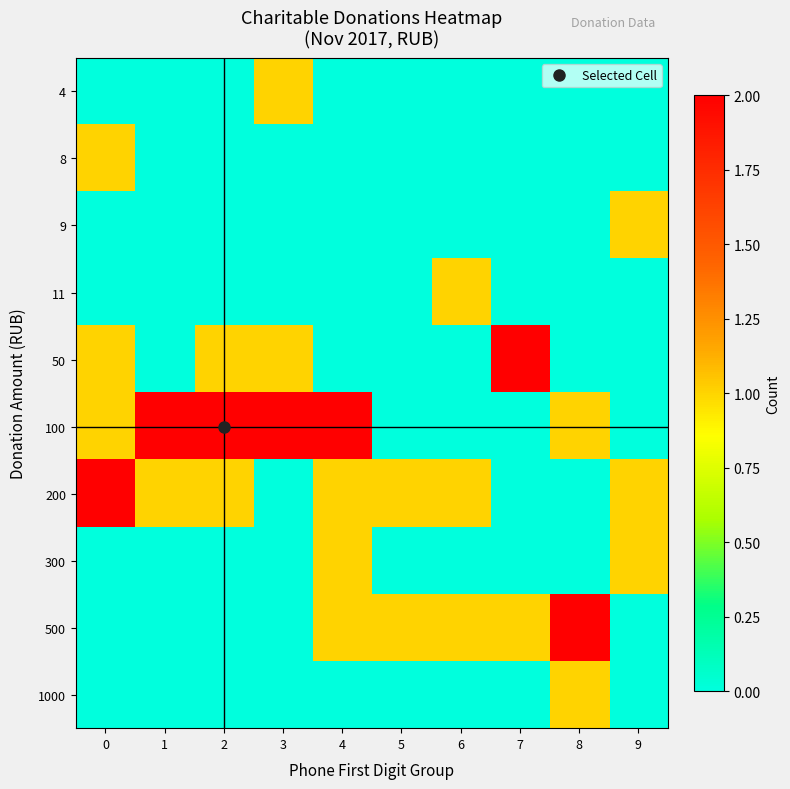

Reading right to left, what are all the values shown in this chart?

4: 9=0	8=0	7=0	6=0	5=0	4=0	3=1	2=0	1=0	0=0
8: 9=0	8=0	7=0	6=0	5=0	4=0	3=0	2=0	1=0	0=1
9: 9=1	8=0	7=0	6=0	5=0	4=0	3=0	2=0	1=0	0=0
11: 9=0	8=0	7=0	6=1	5=0	4=0	3=0	2=0	1=0	0=0
50: 9=0	8=0	7=2	6=0	5=0	4=0	3=1	2=1	1=0	0=1
100: 9=0	8=1	7=0	6=0	5=0	4=2	3=2	2=2	1=2	0=1
200: 9=1	8=0	7=0	6=1	5=1	4=1	3=0	2=1	1=1	0=2
300: 9=1	8=0	7=0	6=0	5=0	4=1	3=0	2=0	1=0	0=0
500: 9=0	8=2	7=1	6=1	5=1	4=1	3=0	2=0	1=0	0=0
1000: 9=0	8=1	7=0	6=0	5=0	4=0	3=0	2=0	1=0	0=0